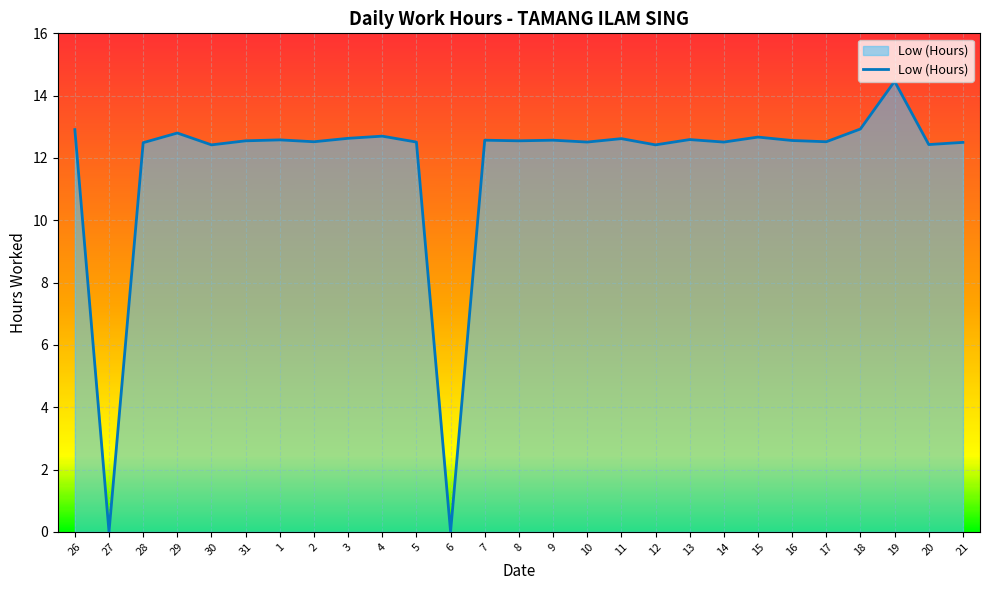

How many distinct data groups are displayed?

1